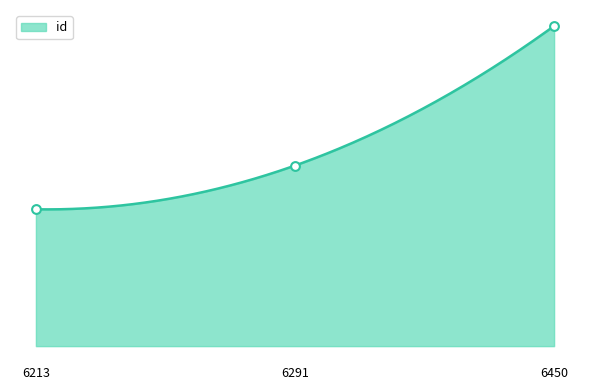

Which has a higher value, 6291 or 6450?

6450